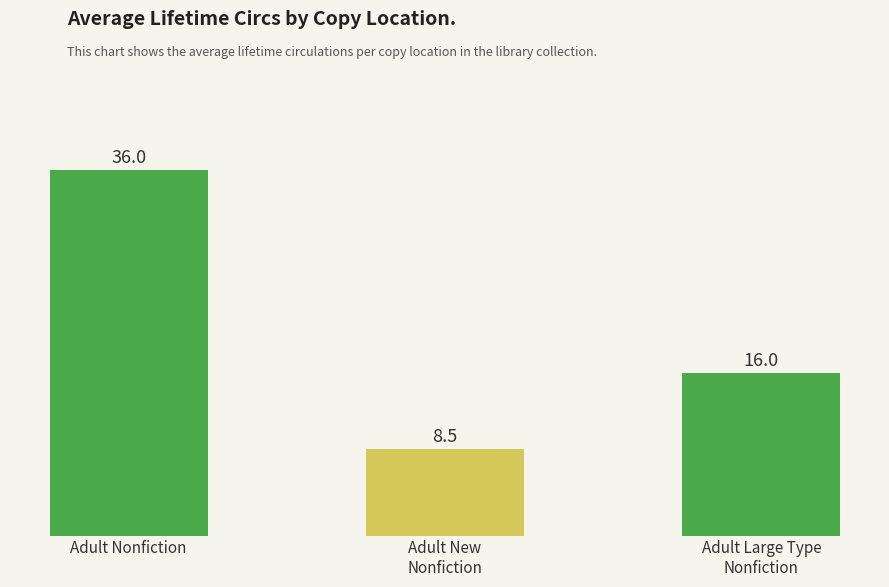

How many values are below 16?

1